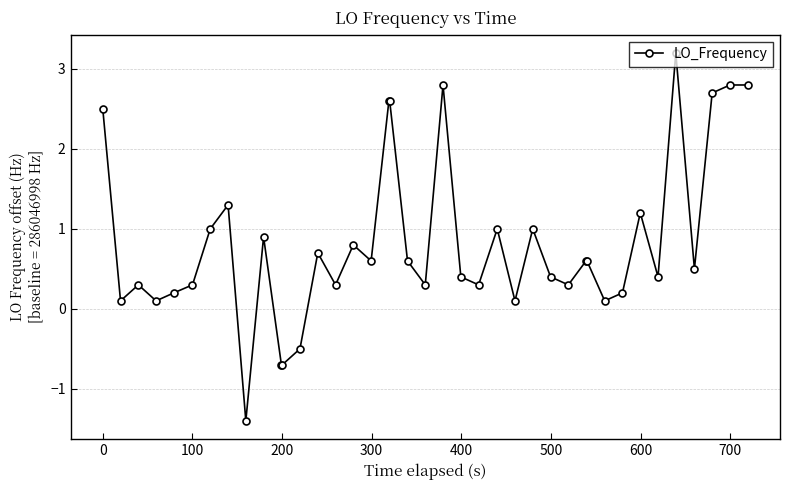

What is the difference between the second highest and second lowest values?

3.5